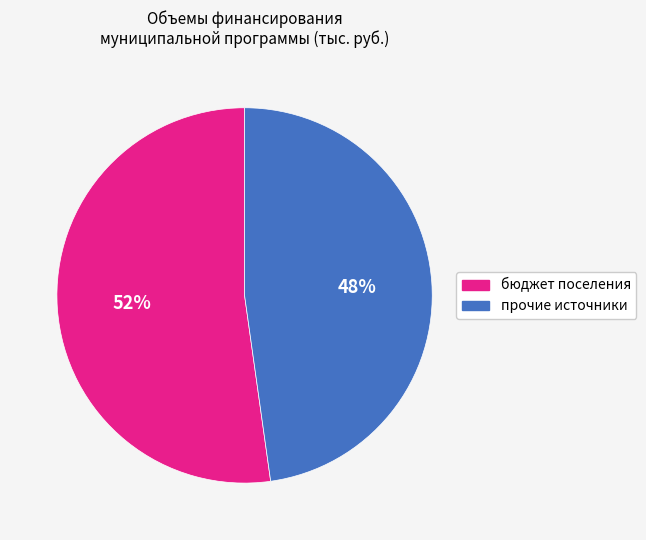

The бюджет поселения slice represents 39% of the pie. True or false?

False